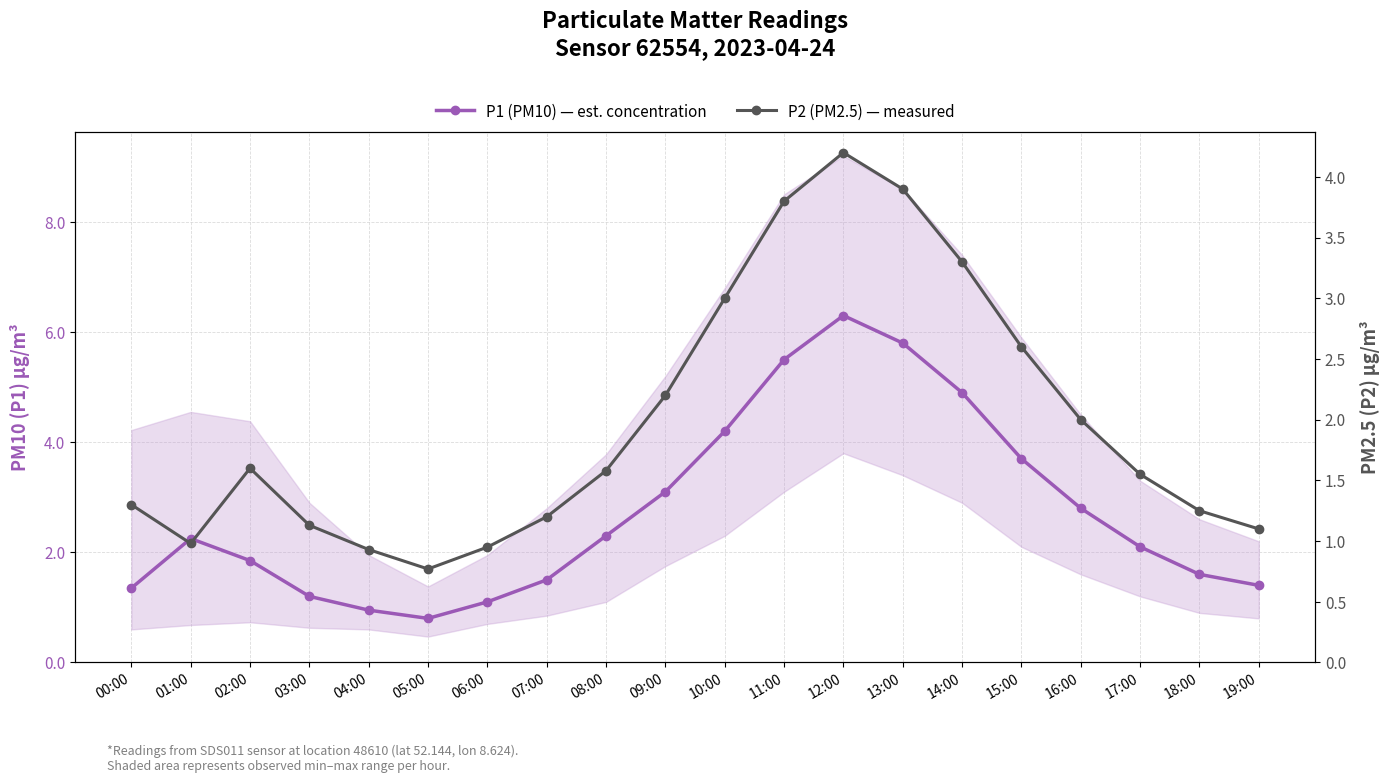

What value does the P2 (PM2.5) — measured series have at 09:00?

2.2